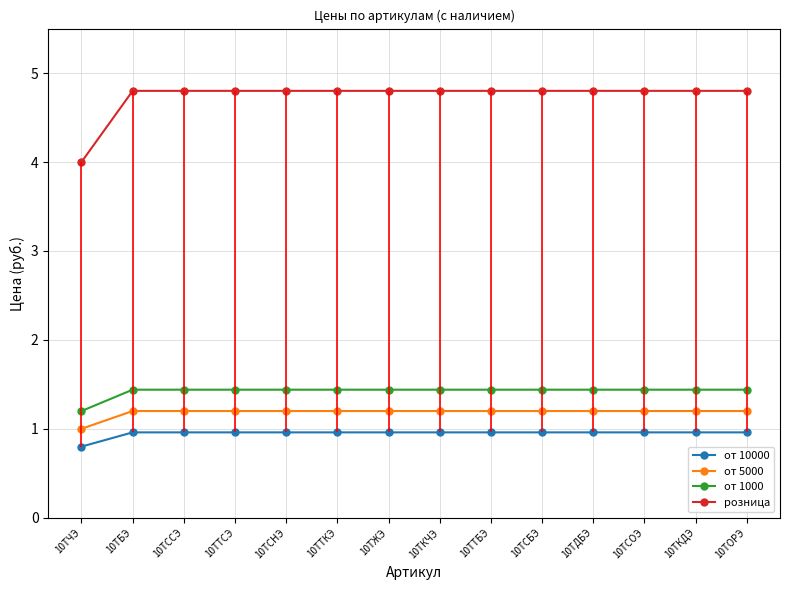

Which series has the largest total across all categories?

розница